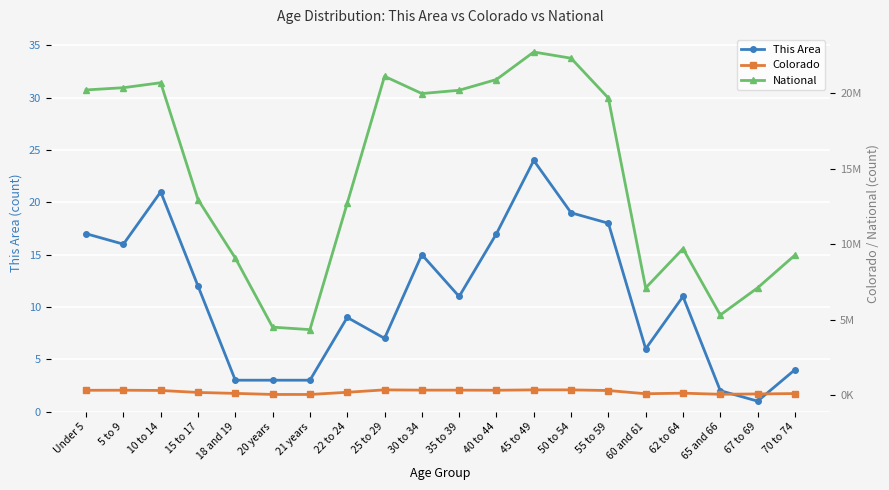

Reading left to right, what are all the values shown in this chart?

This Area: 17	16	21	12	3	3	3	9	7	15	11	17	24	19	18	6	11	2	1	4
Colorado: 343960	348603	332654	200392	139083	69437	67385	211793	372459	353819	353605	346039	371635	371063	328364	115654	153626	80153	102339	127468
National: 20201362	20348657	20677194	12954254	9086089	4519129	4354294	12712576	21101849	19962099	20179642	20890964	22708591	22298125	19664805	7113727	9704197	5319902	7115361	9278166